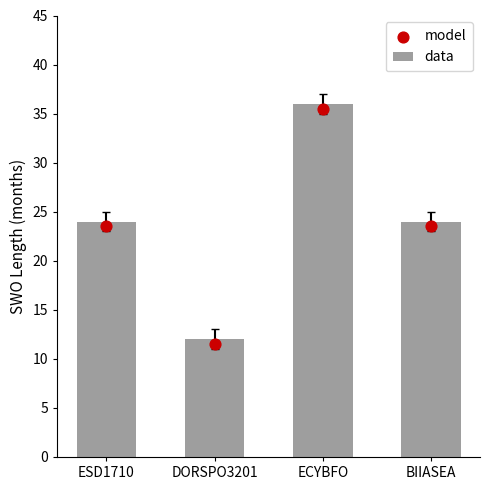

What are all the series names shown in the legend?

data, model